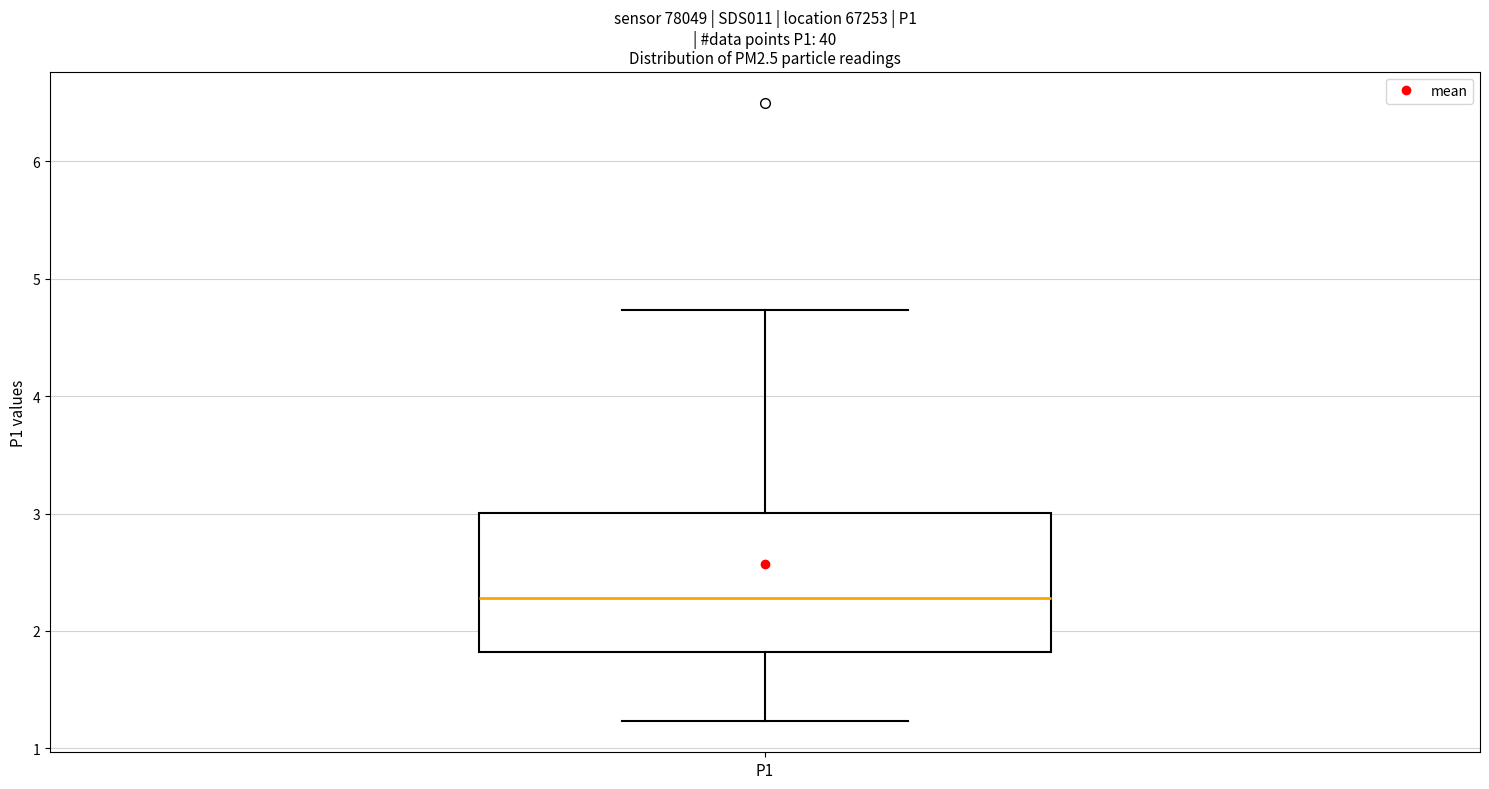

Read this box plot against the y-axis: the position of the median line, the range covered by the box, and the ends of both whiskers. The values are not printed on the chart, so give them approximately, as read against the axis.

median 2.3, box 1.8 to 3.0, whiskers 1.2 to 4.7